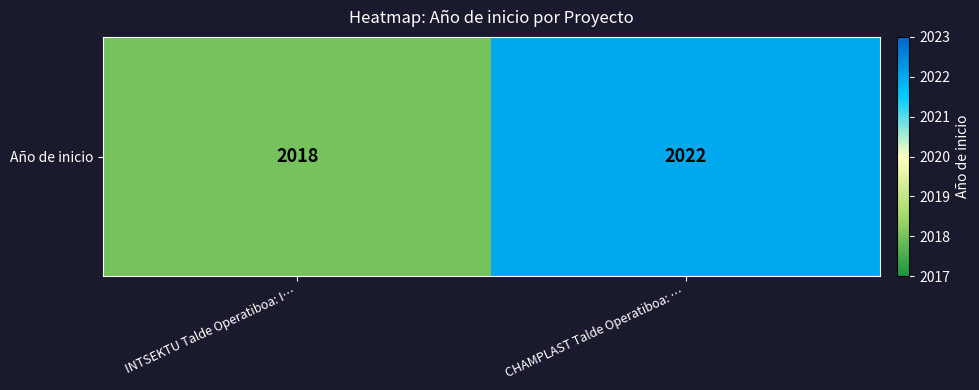

Which label corresponds to the largest value in the chart?

CHAMPLAST Talde Operatiboa: …